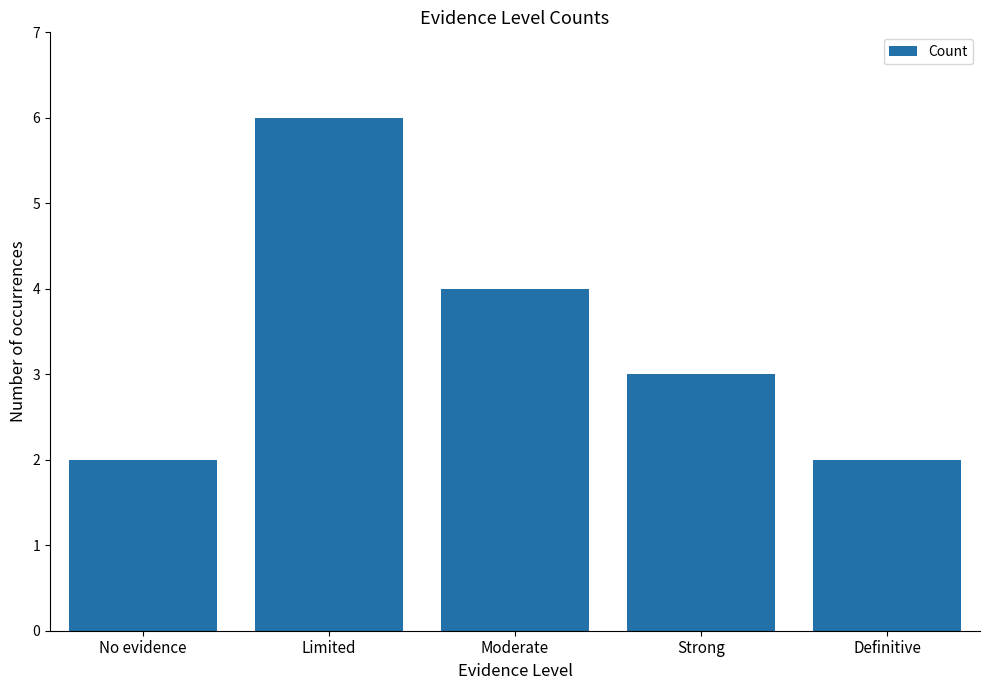

What position from the right is No evidence?

5